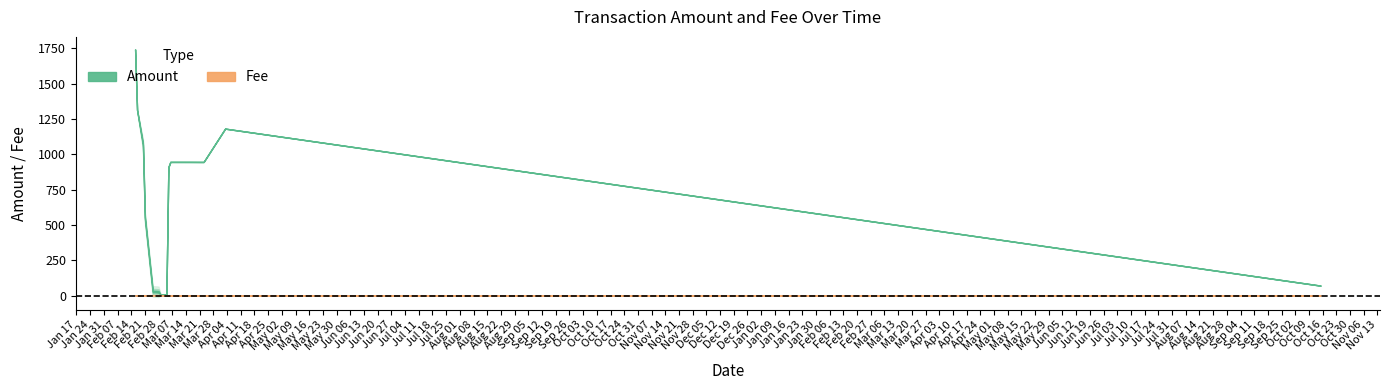

True or false: Amount has a value of 29.5 at 15.

False